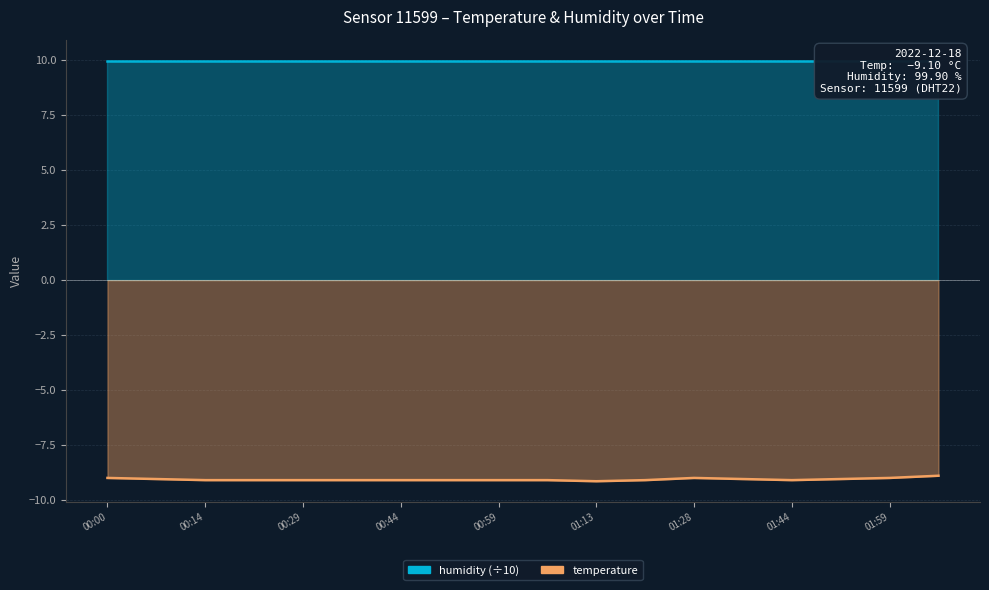

Which category has the highest value across all series?

02:06